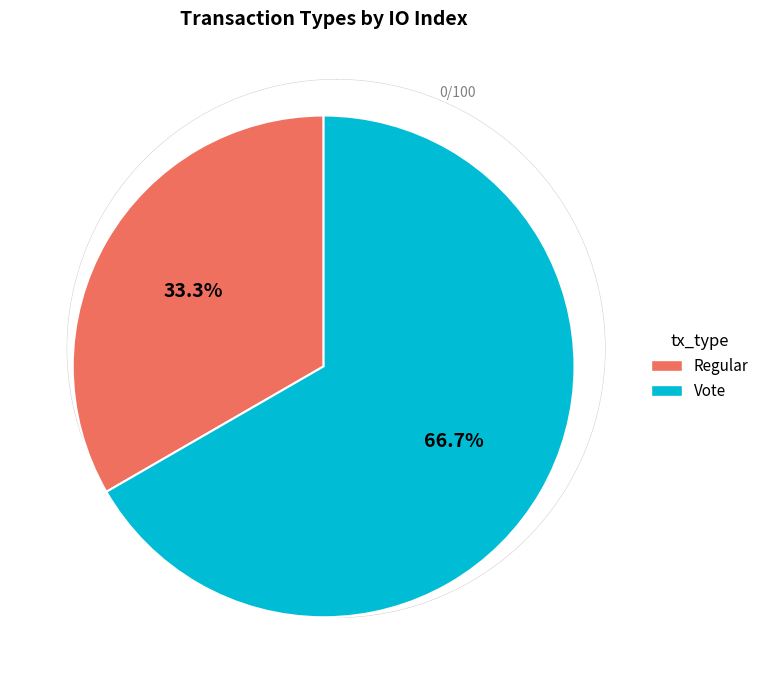

To the nearest percent, what is the average slice percentage?

50%